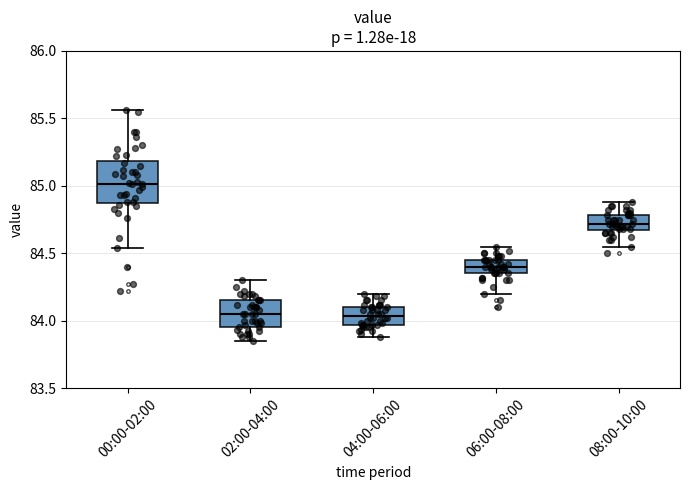

Where is the lower edge of the box for 02:00-04:00 on the y-axis? The values are not printed on the chart, so give them approximately, as read against the axis.

83.95